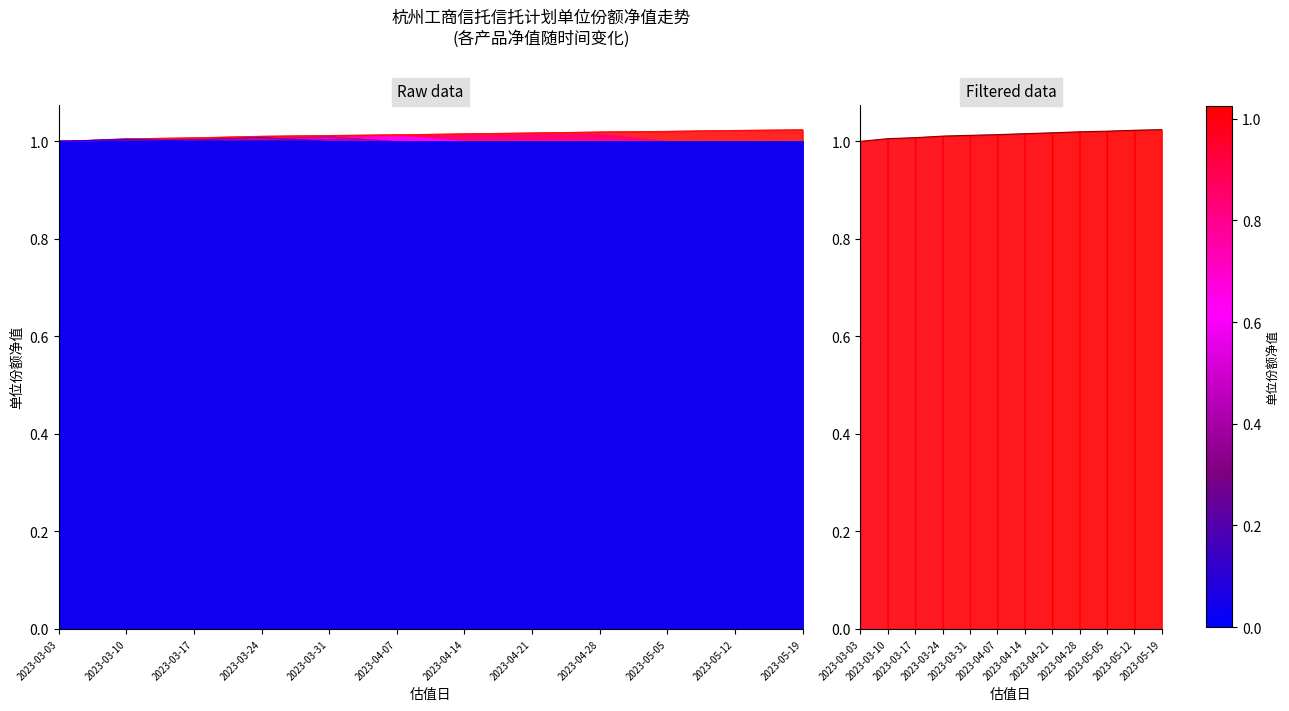

What position from the left is 2023-03-03?

1